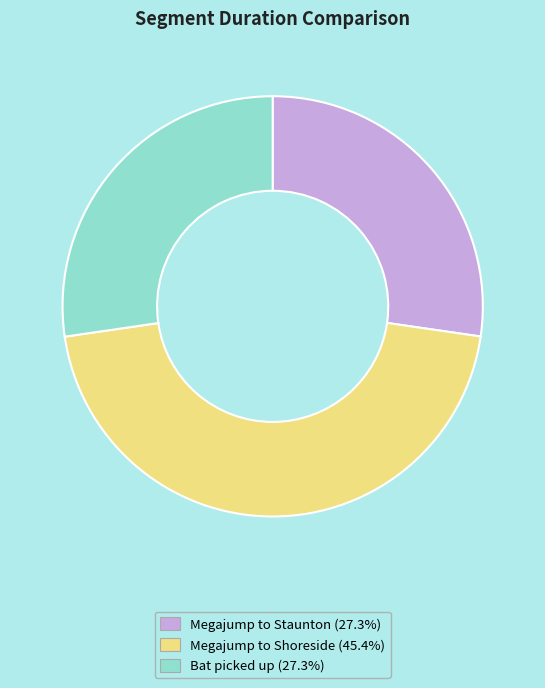

Is Megajump to Shoreside the majority of the pie?

No